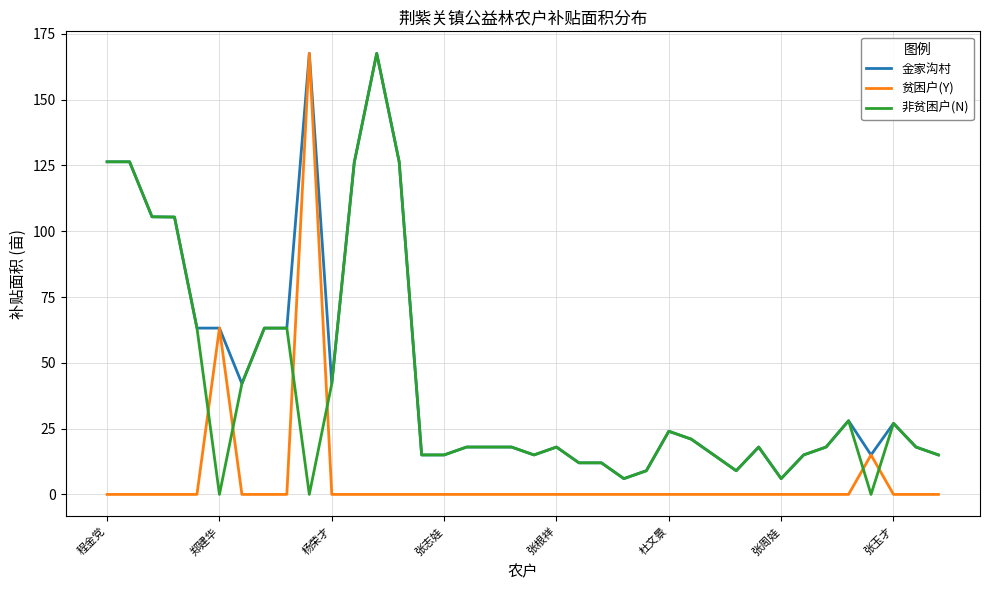

Which series has the largest total across all categories?

金家沟村